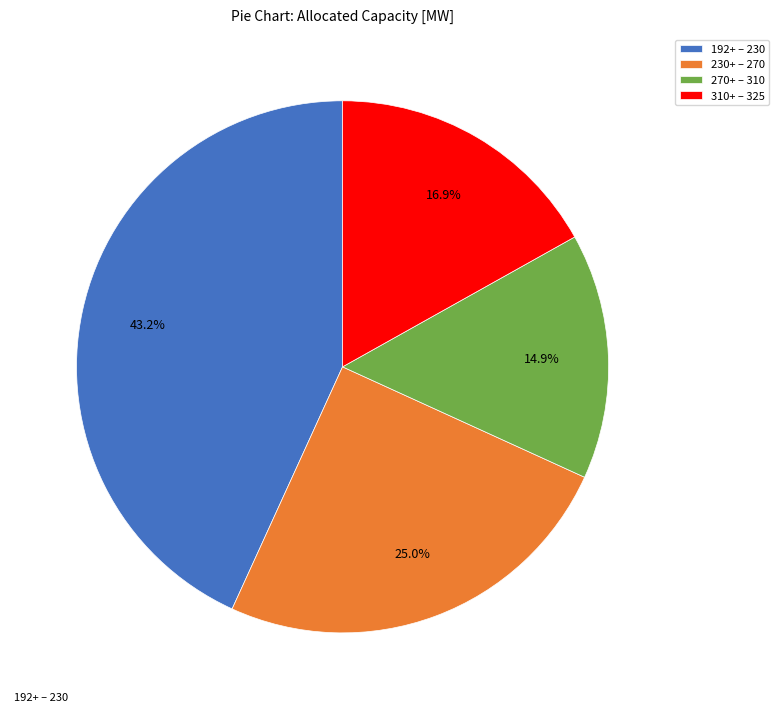

What is the smallest slice in the pie chart?

270+ – 310